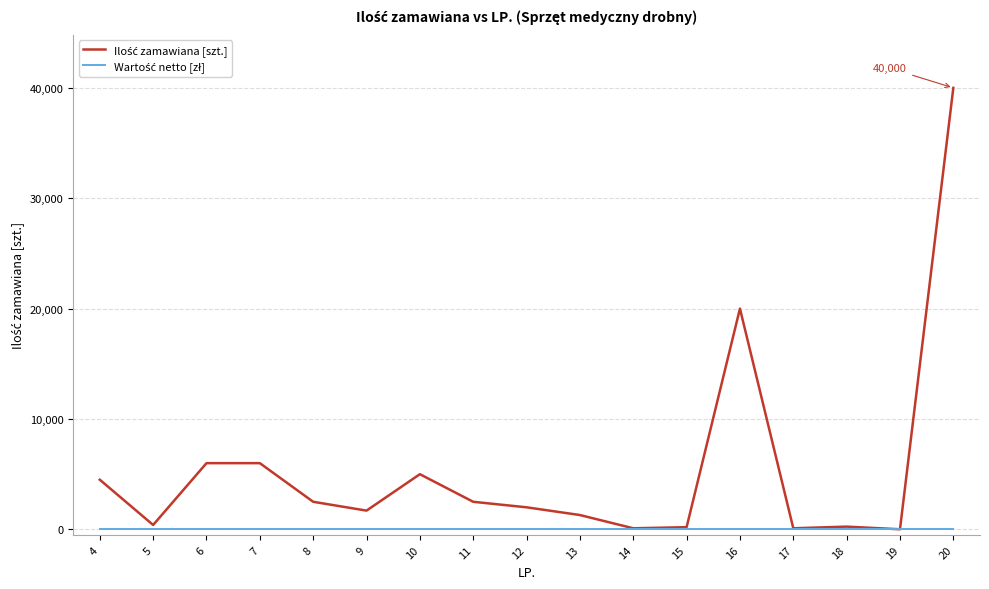

What is the greatest value displayed?

40000